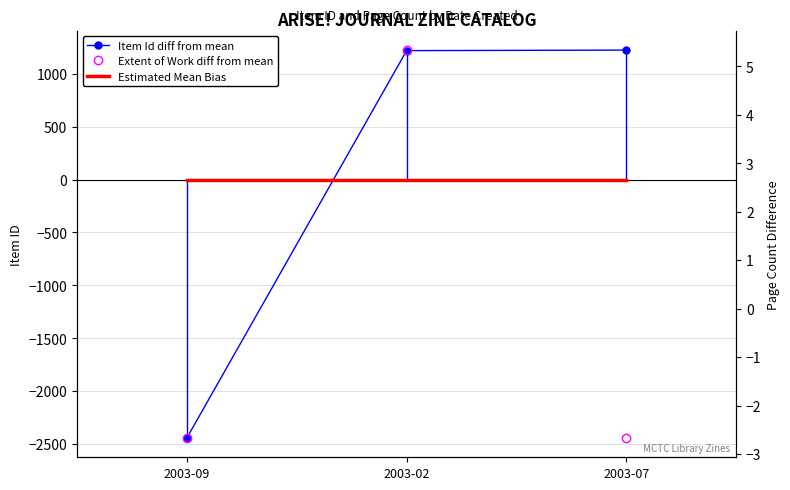

Reading left to right, transcribe all the data shown in this chart.

Item Id (diff from mean): 2003-09=-2441.7	2003-02=1218.3	2003-07=1223.3
Extent Mean Bias: 2003-09=-0.0	2003-02=-0.0	2003-07=-0.0
Extent of Work (diff from mean): 2003-09=-2.7	2003-02=5.3	2003-07=-2.7